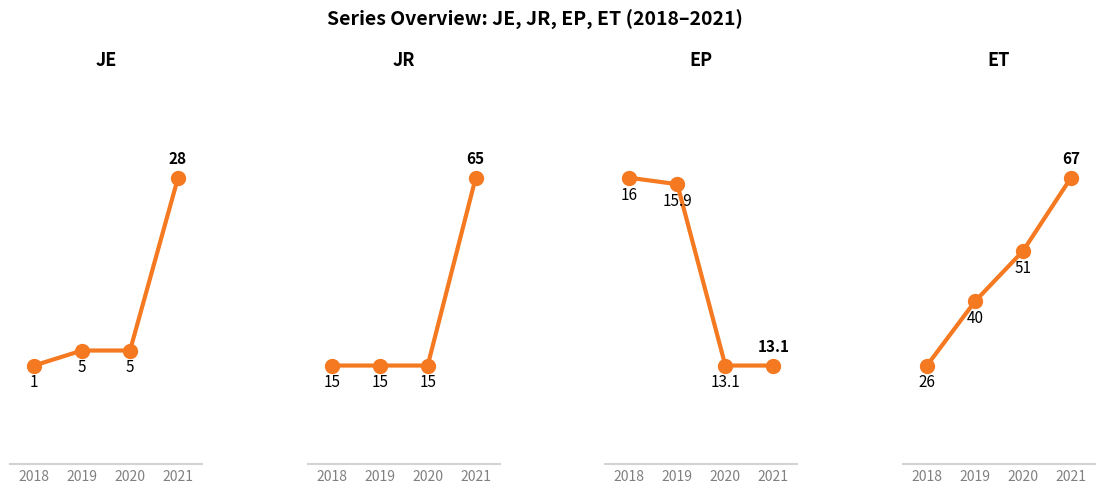

At 2018, list the series in order from largest to smallest.

ET, EP, JR, JE